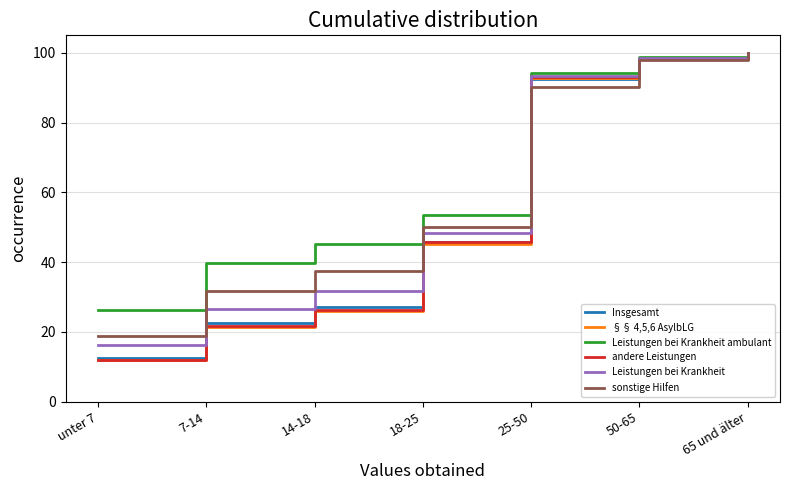

What is the greatest value displayed?

100.0